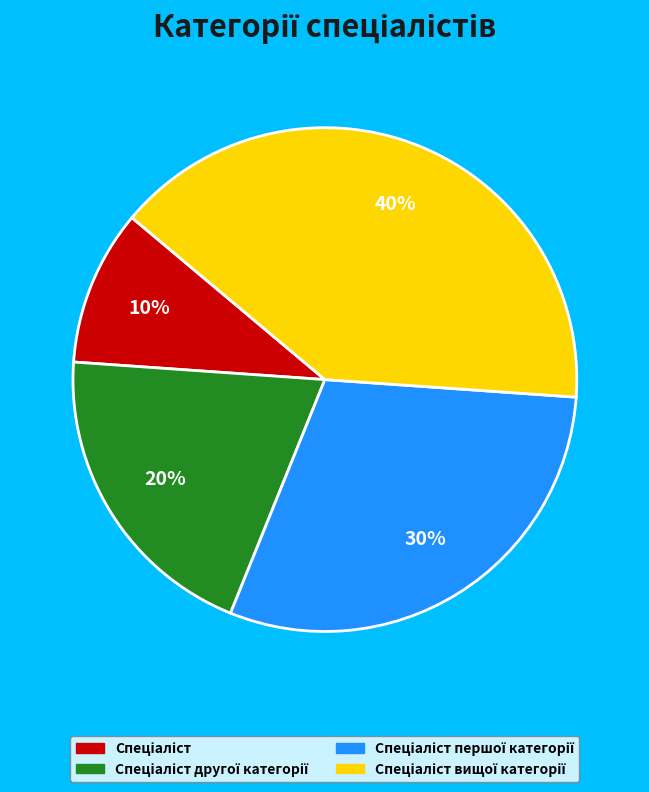

To the nearest percent, what is the average slice percentage?

25%